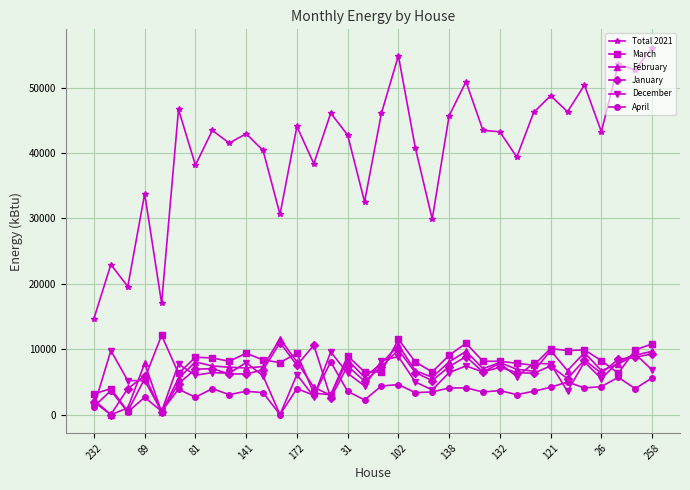

Which series has the largest total across all categories?

Total 2021